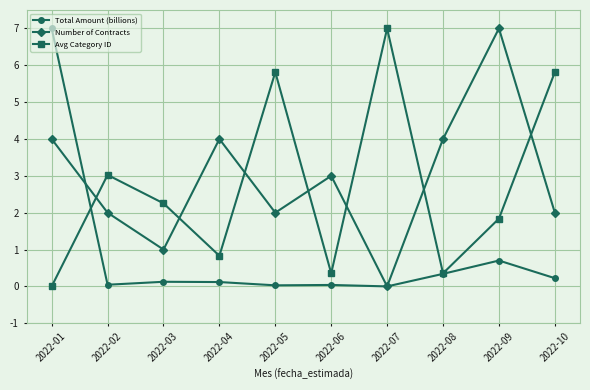

What is the difference between the maximum and minimum values in the Number of Contracts series?

7.0